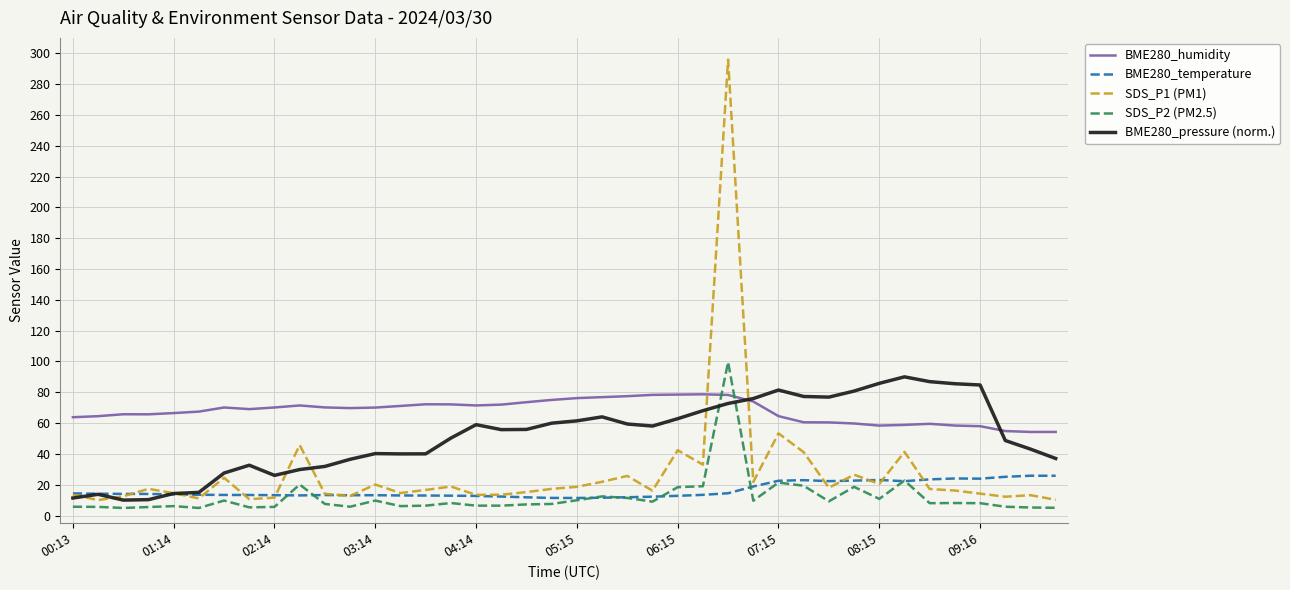

Which series has the largest range (max minus min)?

SDS_P1 (PM1)